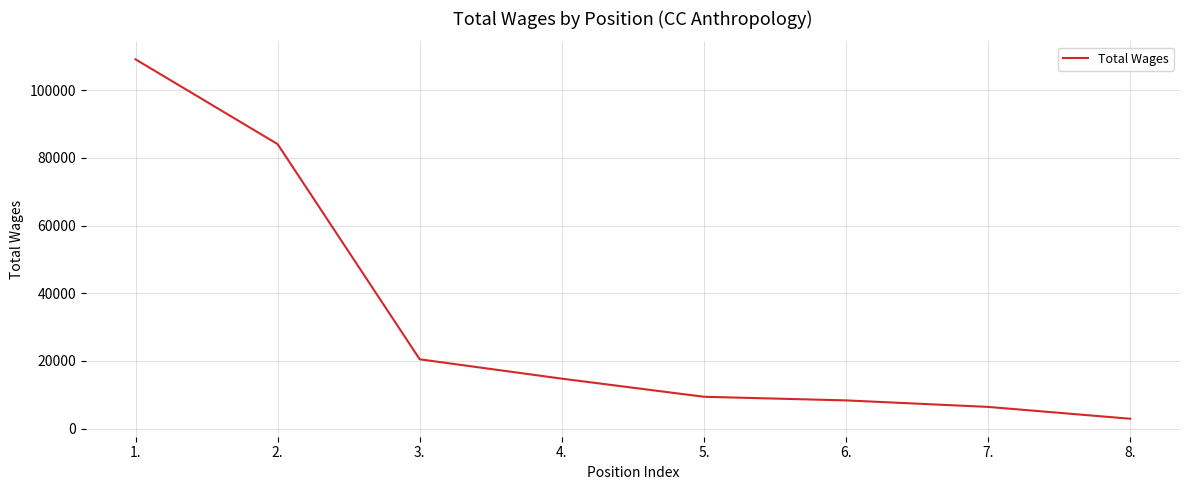

What value does the data have at 5.?

9421